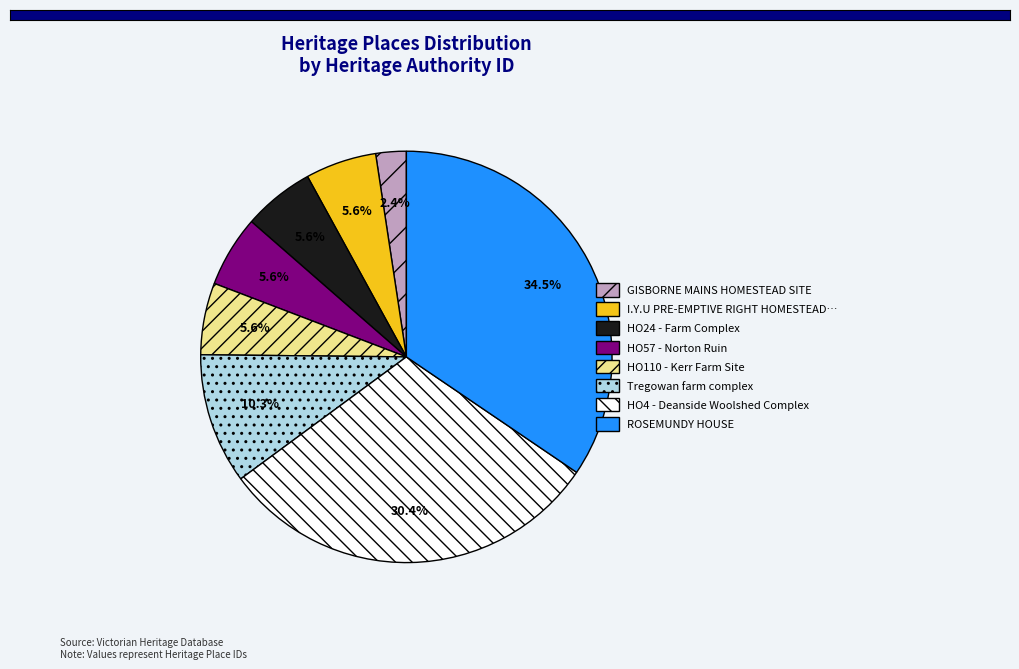

To the nearest percent, what is the difference between the largest and smallest slice percentages?

32%